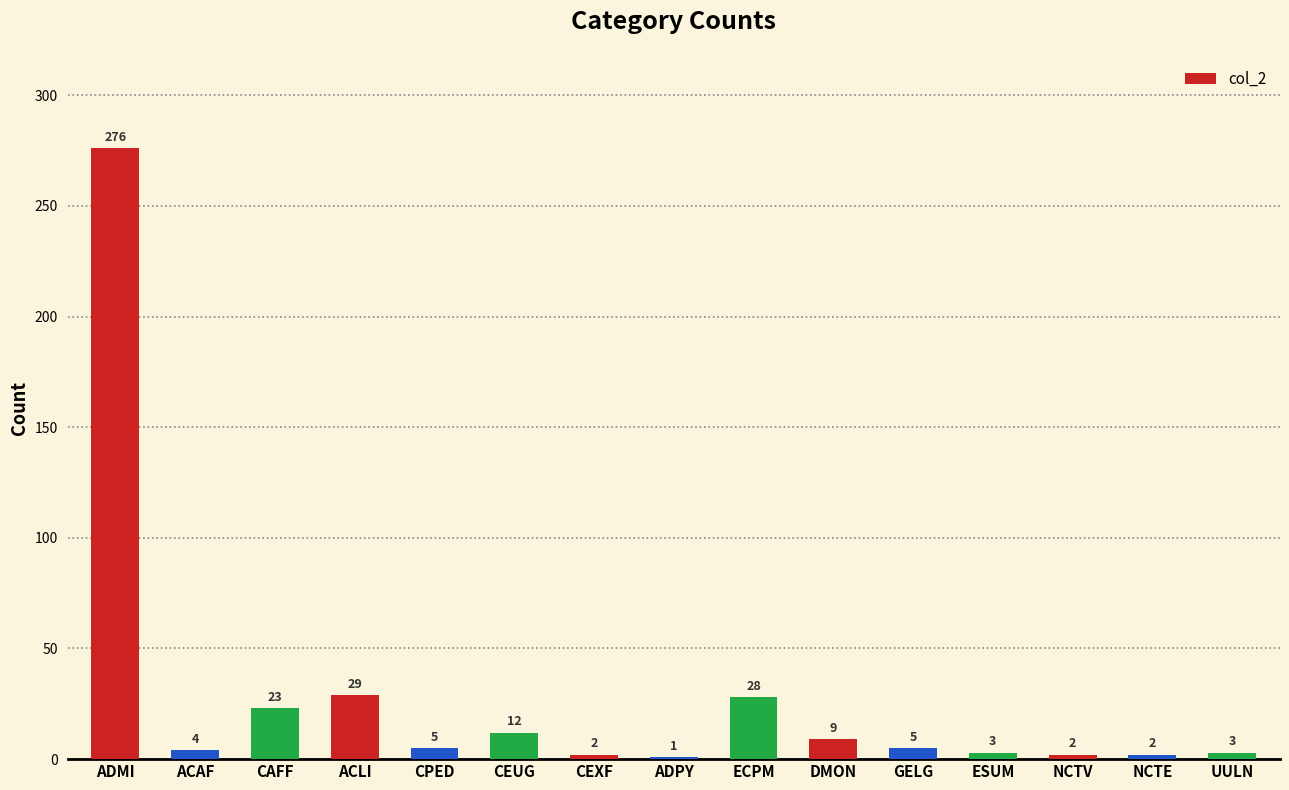

What is the greatest value displayed?

276